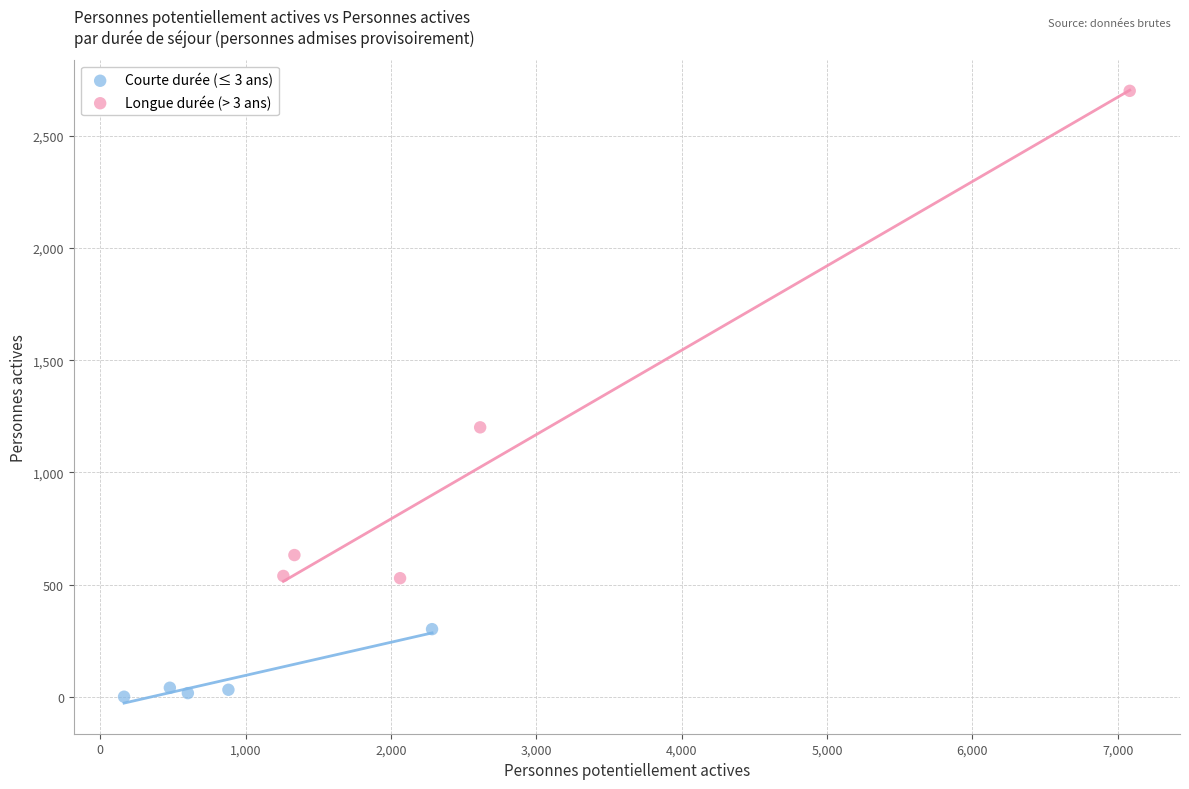

Which series reaches the minimum Y coordinate?

Courte durée (≤ 3 ans)